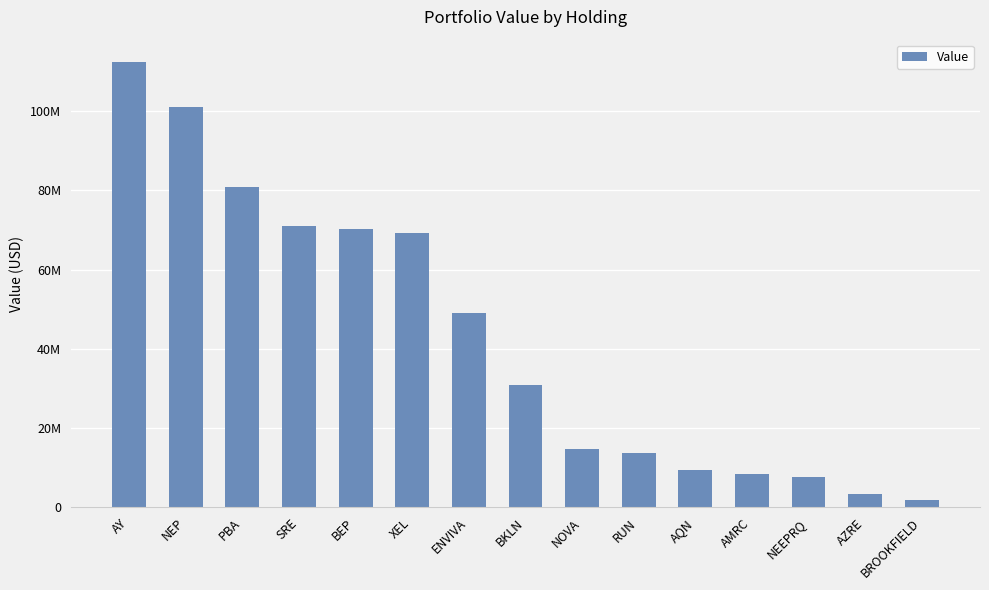

What is the smallest value displayed?

1805804